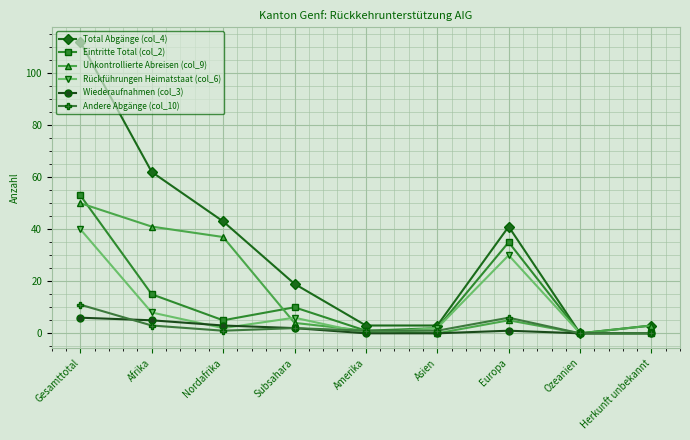

Which series has the largest range (max minus min)?

Total Abgänge (col_4)